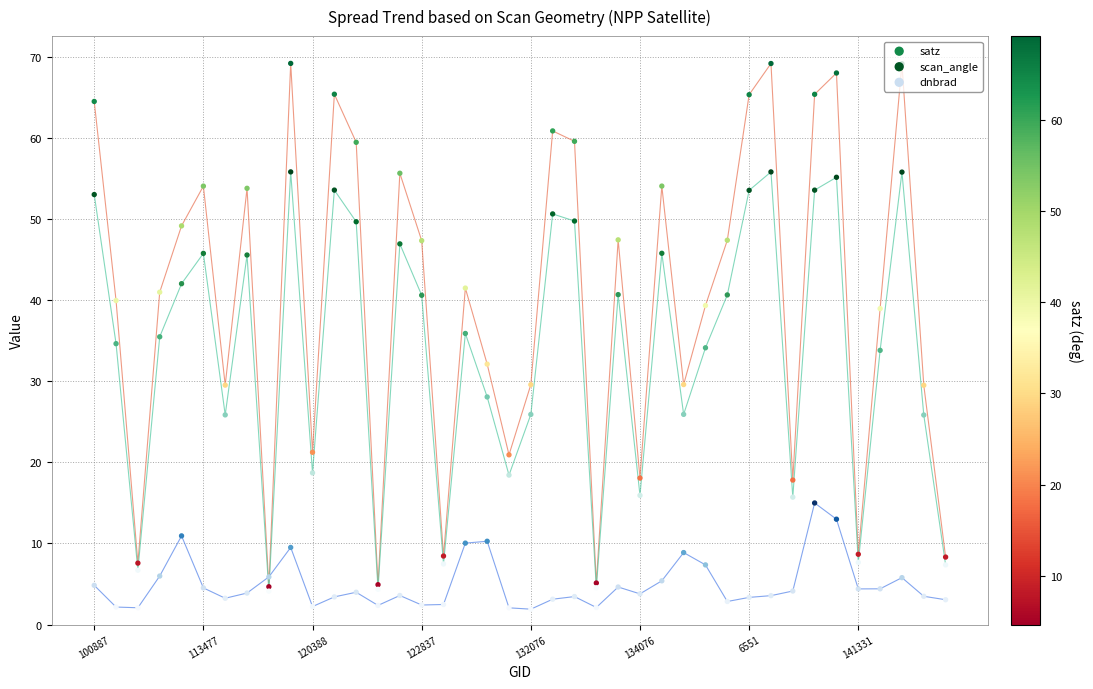

Is the value of dnbrad at 33 greater than the value of scan_angle at 26?

No